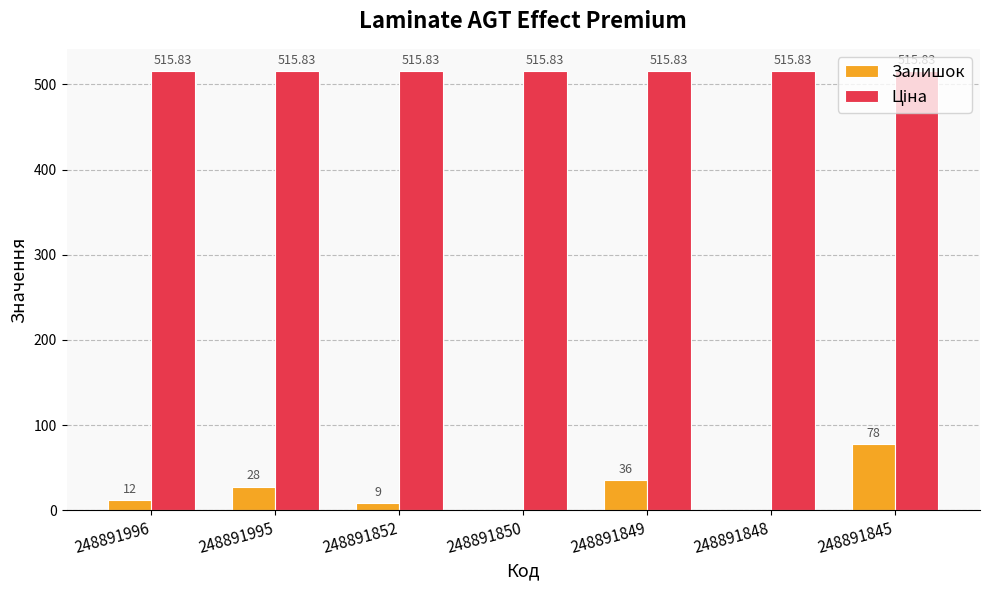

Which series changed the most between 248891995 and 248891849?

Залишок